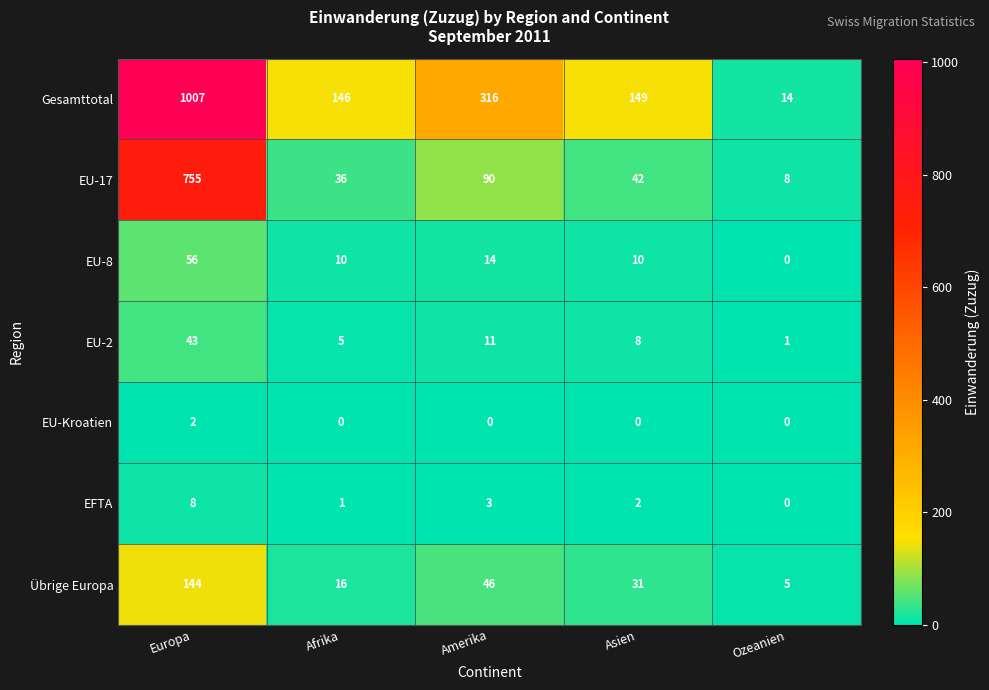

At how many categories does at least one series exceed 81?

4